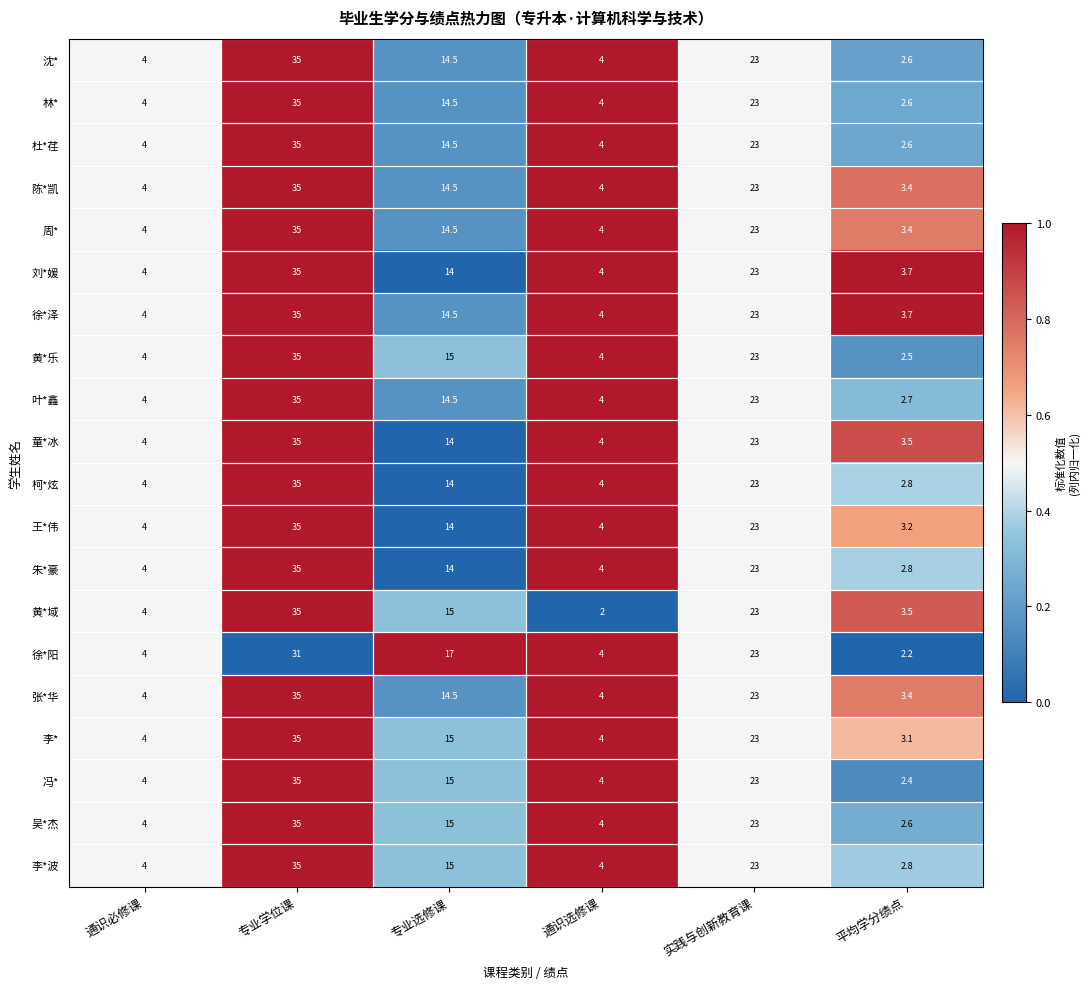

At which label does 徐*阳 first exceed 17?

专业学位课